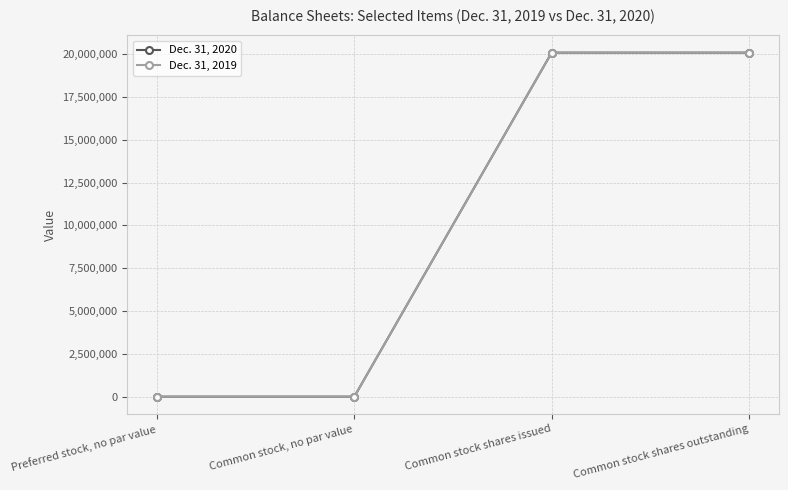

Count the Dec. 31, 2020 values in the range 0 to 20085119.

4